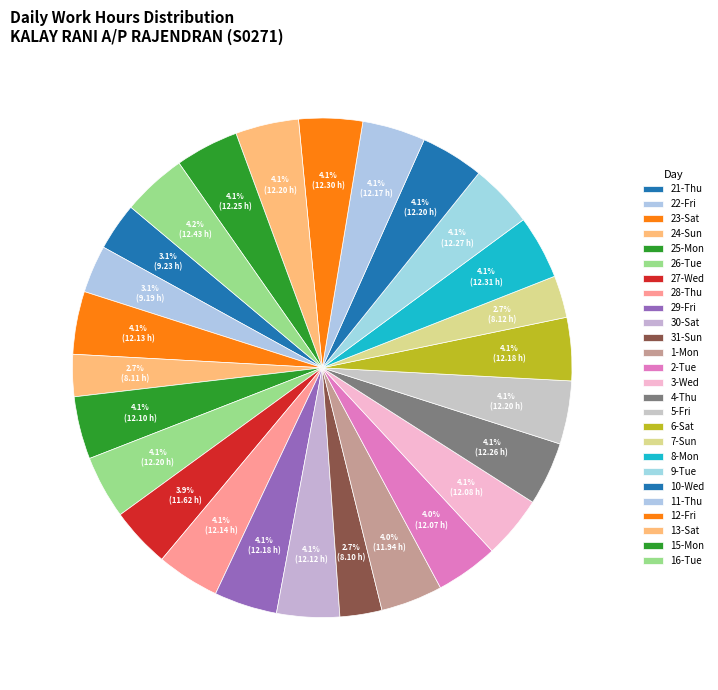

Which slice is the largest?

16-Tue